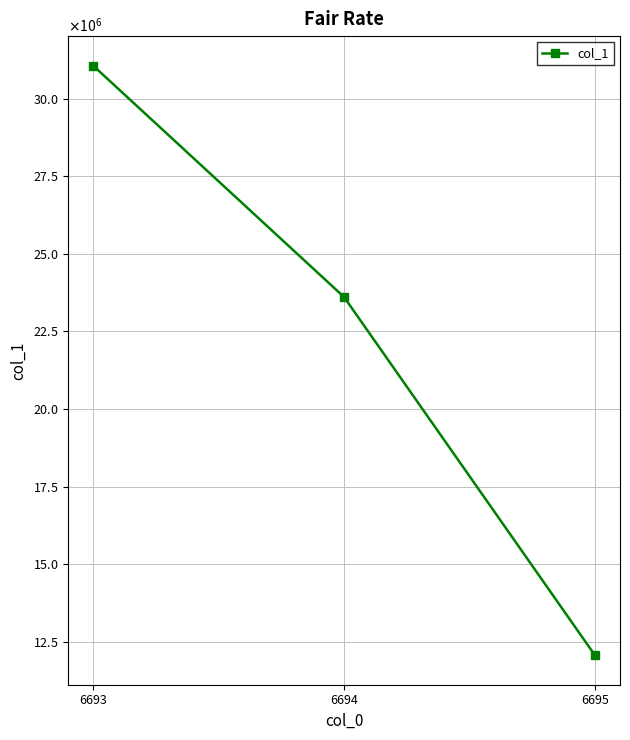

Reading left to right, list all the values displayed in this chart.

31068399	23611497	12065270